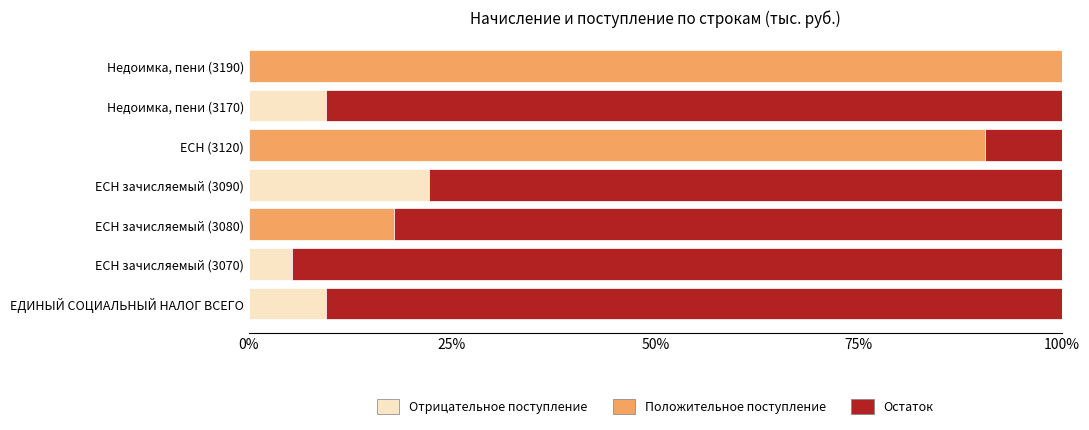

Which category has the highest value in the Отрицательное поступление series?

ЕСН зачисляемый (3090)